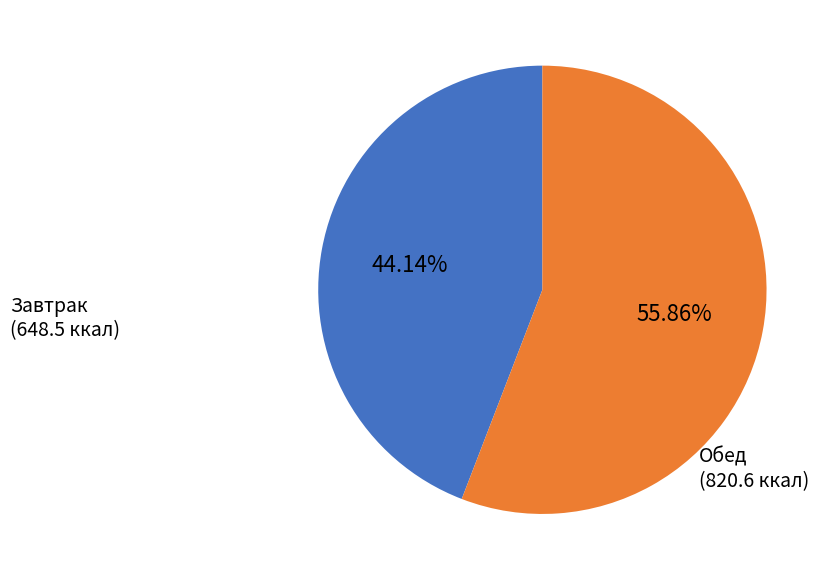

Is the sum of Обед and Завтрак greater than half?

Yes